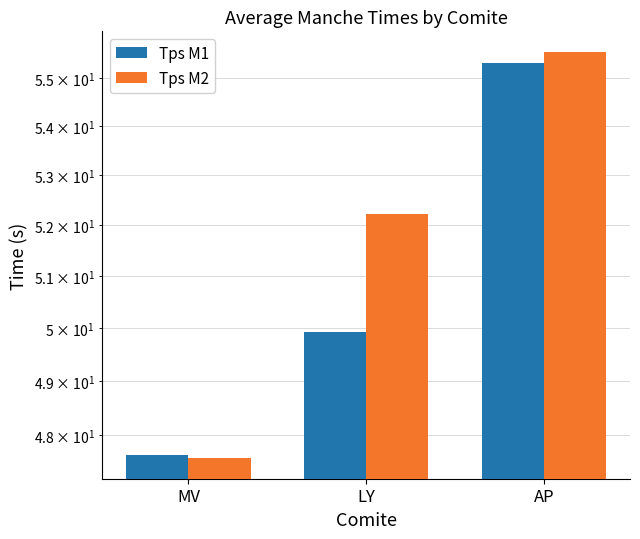

How many groups of bars are there?

3